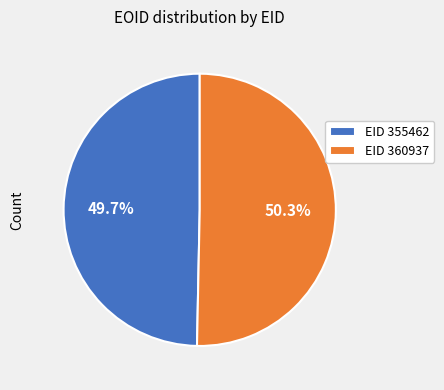

Rank the categories by value from lowest to highest.

EID 355462, EID 360937